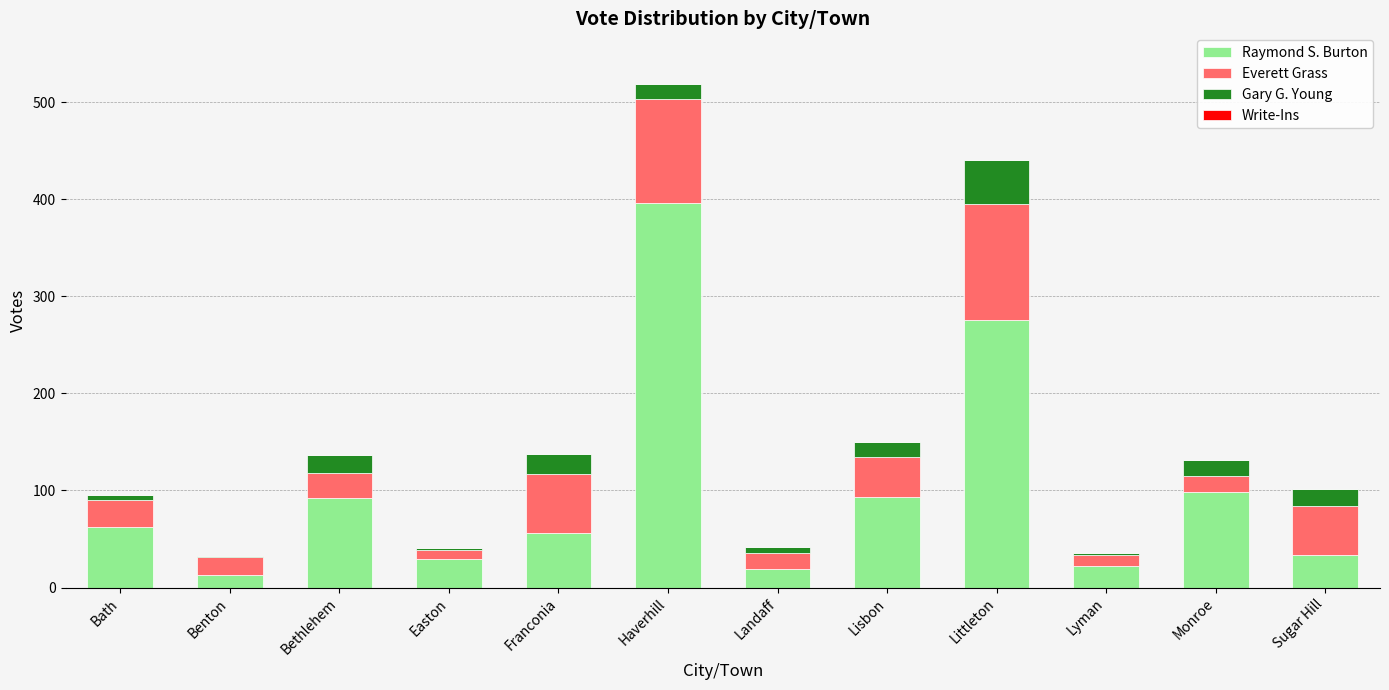

True or false: Raymond S. Burton has a value of 23 at Bethlehem.

False